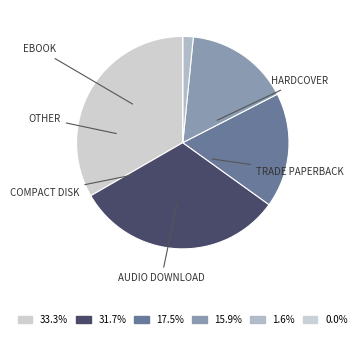

Which slice is the largest?

eBook